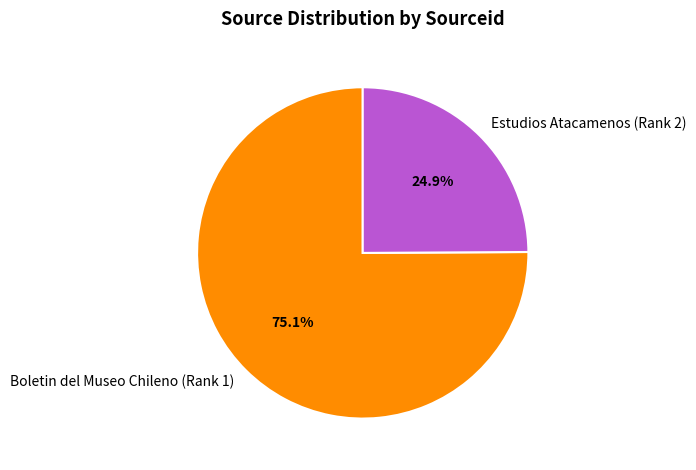

To the nearest percent, what is the difference between the Estudios Atacamenos (Rank 2) and Boletin del Museo Chileno (Rank 1) slice percentages?

50%